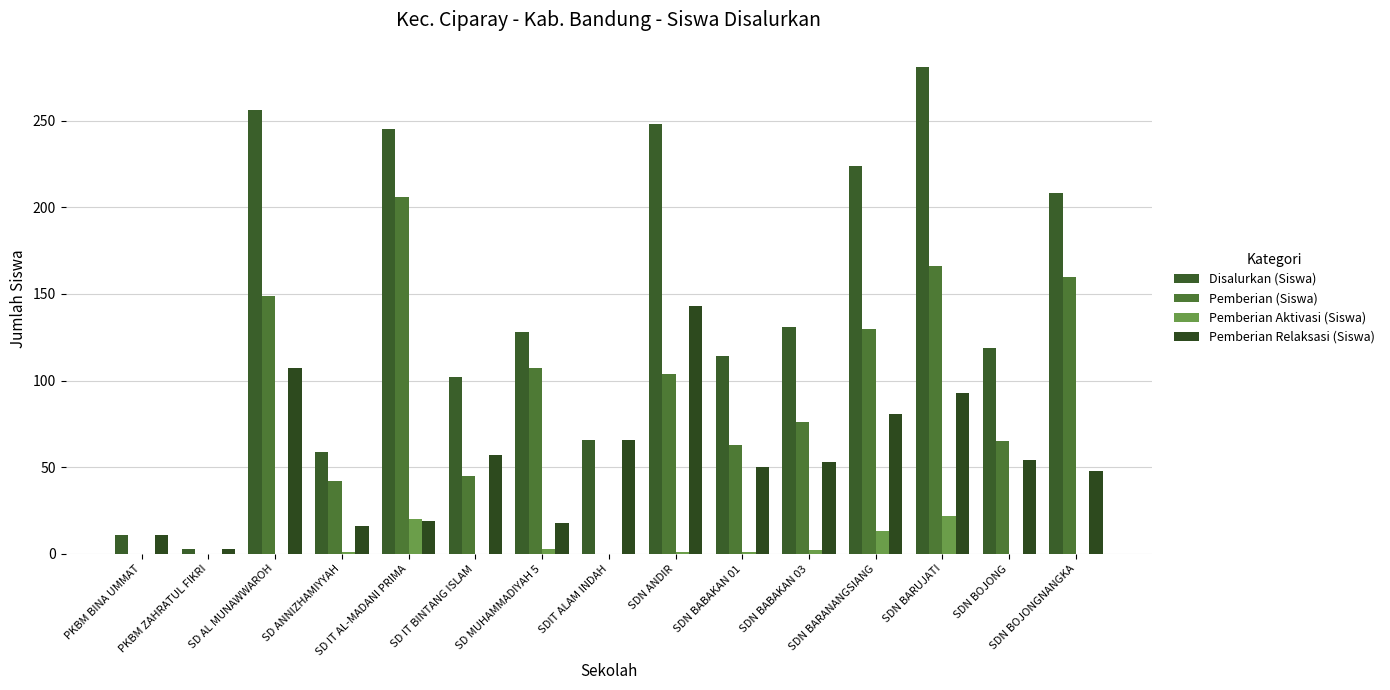

Does the chart contain stacked bars?

No